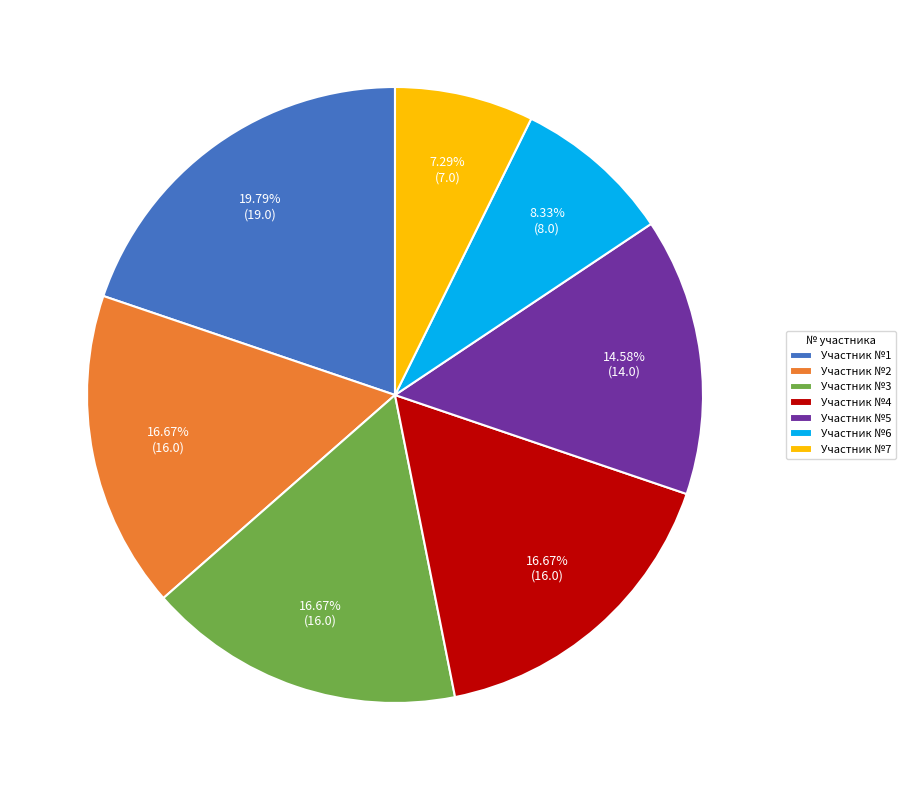

Which slice is the largest?

Участник №1